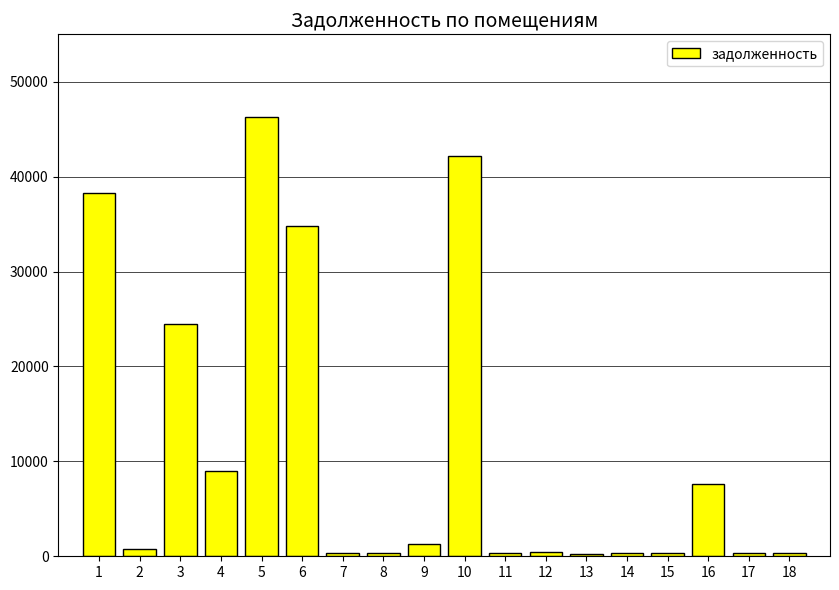

What is the change in value from 1 to 5?

+7955.1